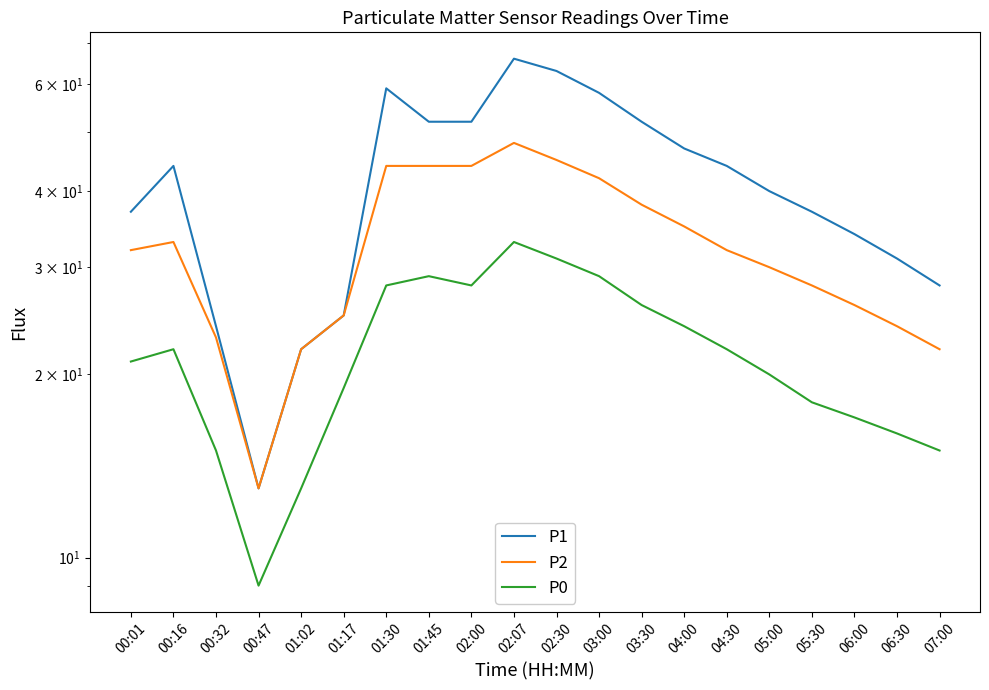

True or false: P2 has more than 0 points higher than both neighbors.

True